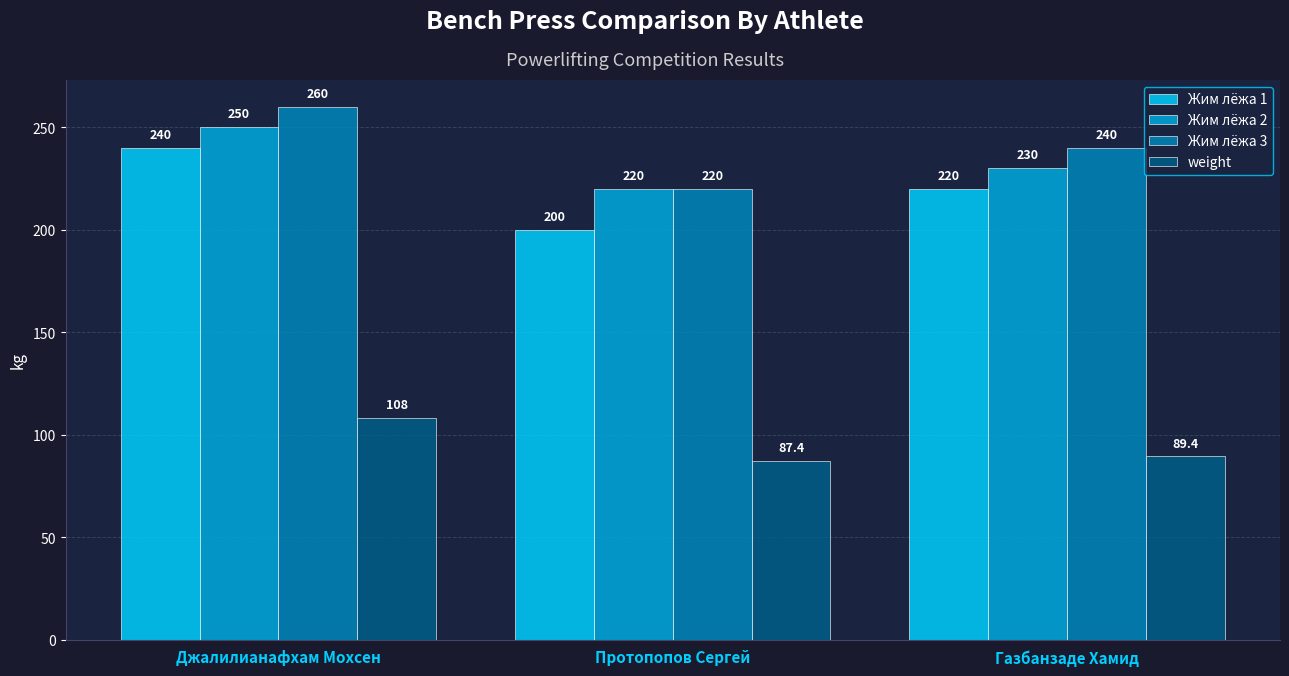

Which series has the largest total across all categories?

Жим лёжа 3